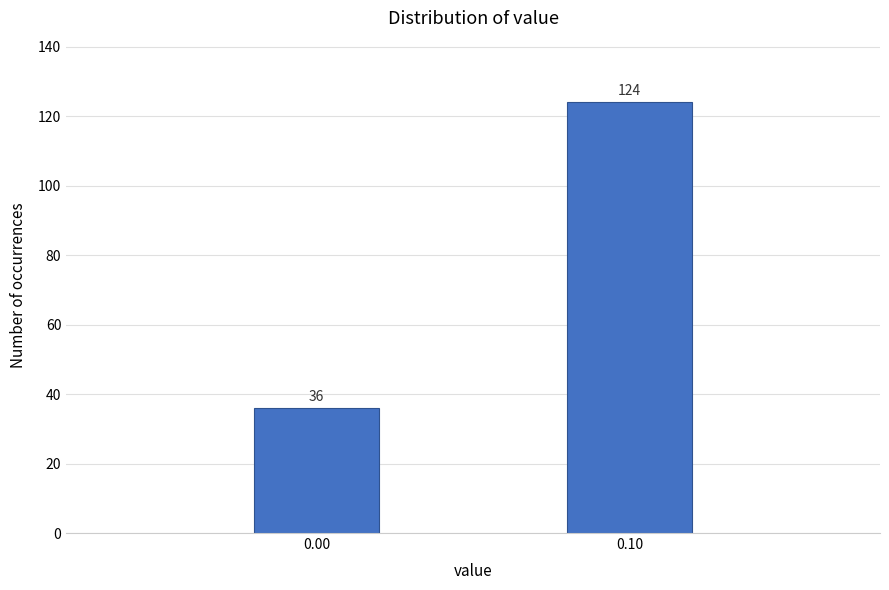

Reading left to right, list all the values displayed in this chart.

0.00=36	0.10=124